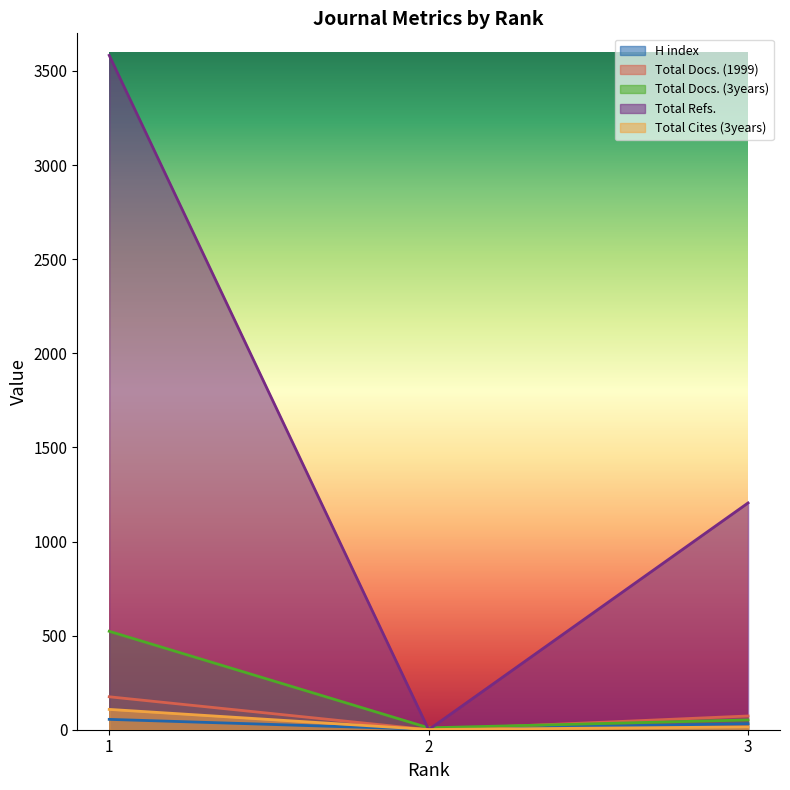

List the labels in order of Total Docs. (1999) value, smallest first.

2, 3, 1